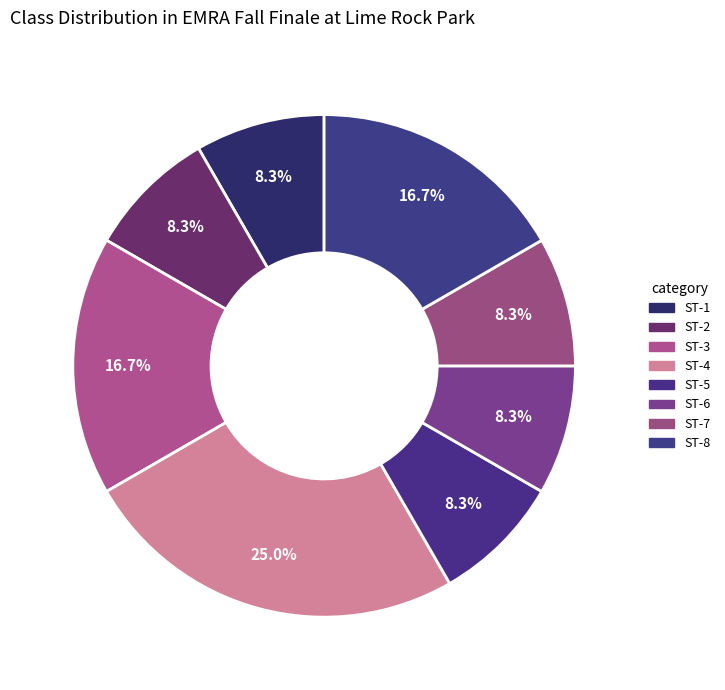

To the nearest percent, what portion does ST-5 represent?

8%